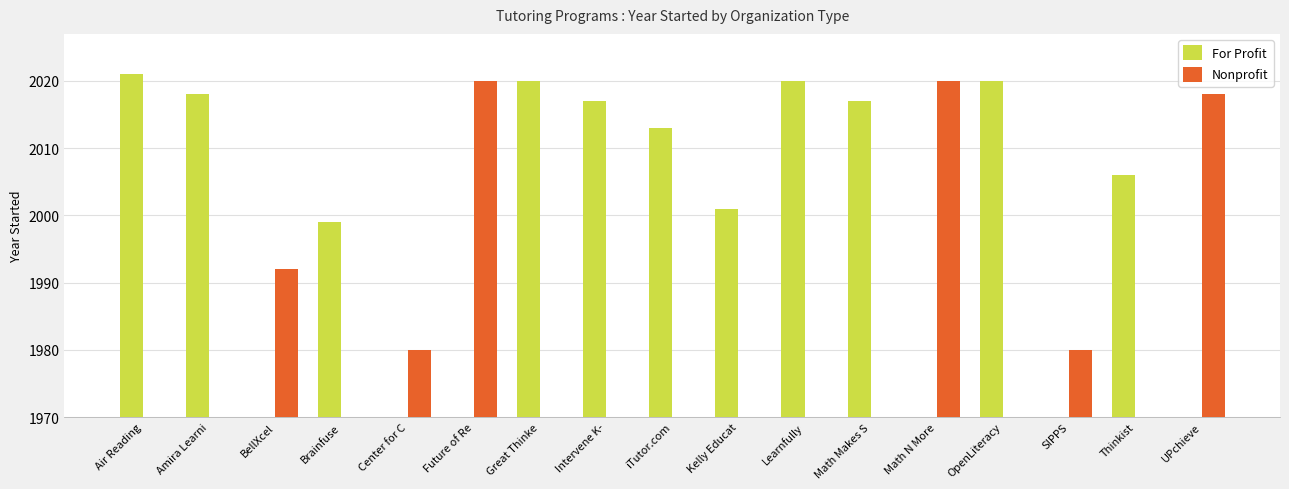

Which series has the largest total across all categories?

For Profit